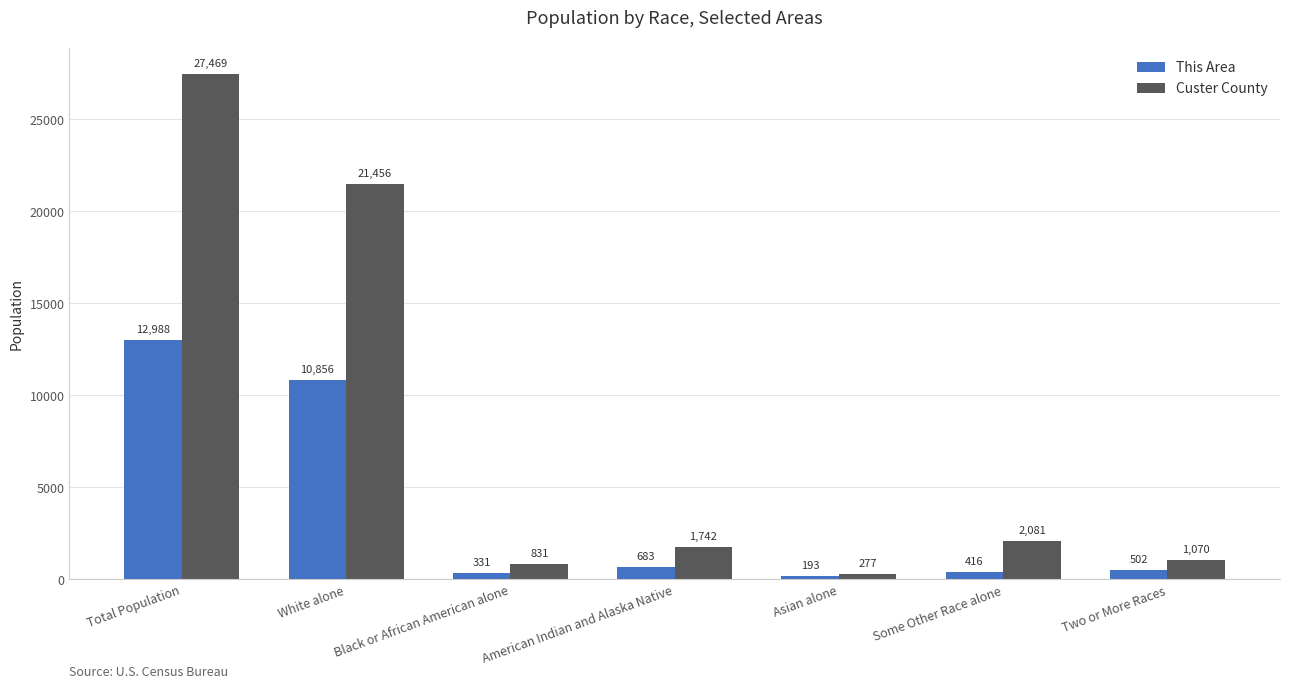

Reading left to right, what are all the values shown in this chart?

This Area: 12988	10856	331	683	193	416	502
Custer County: 27469	21456	831	1742	277	2081	1070